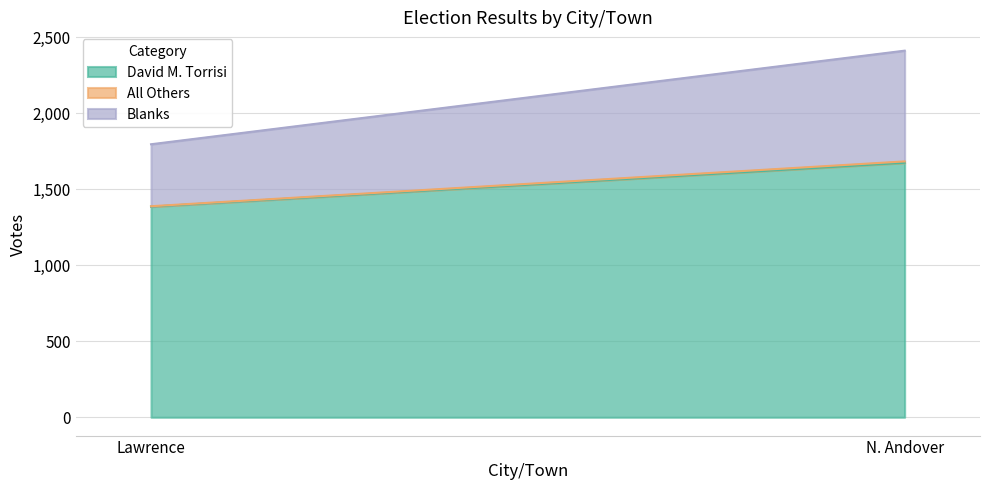

Where is Blanks nearest to the value 568?

Lawrence